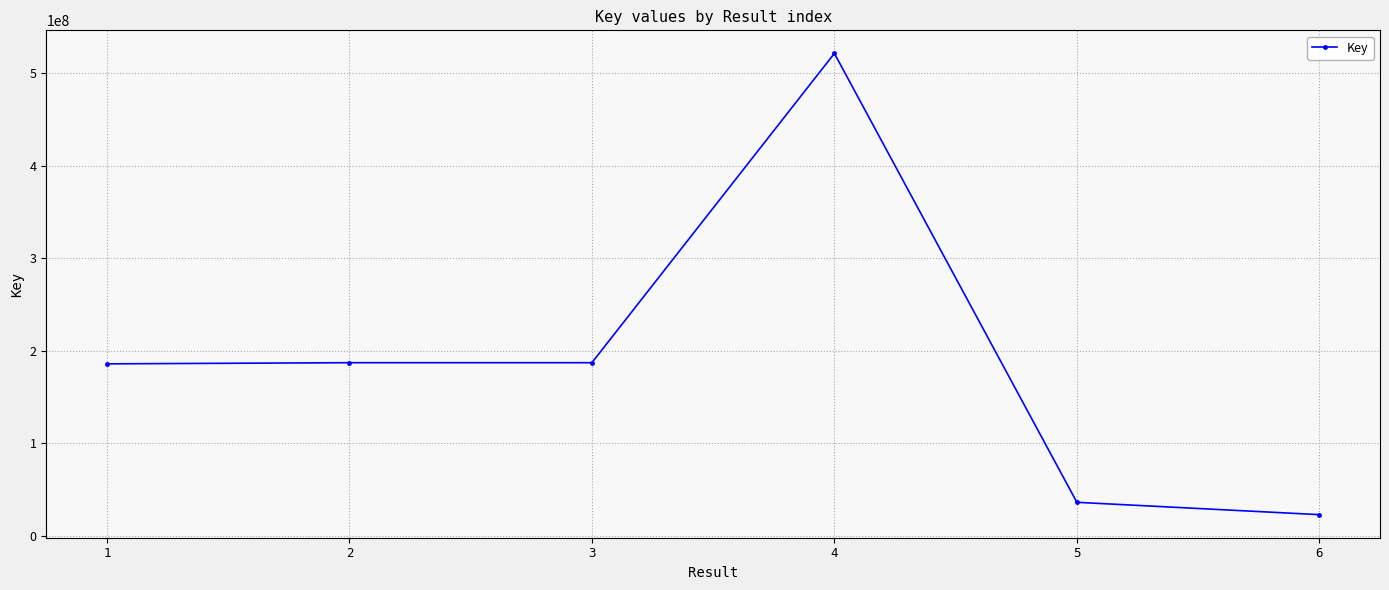

Read the value at 1, to the nearest 100.

185773400